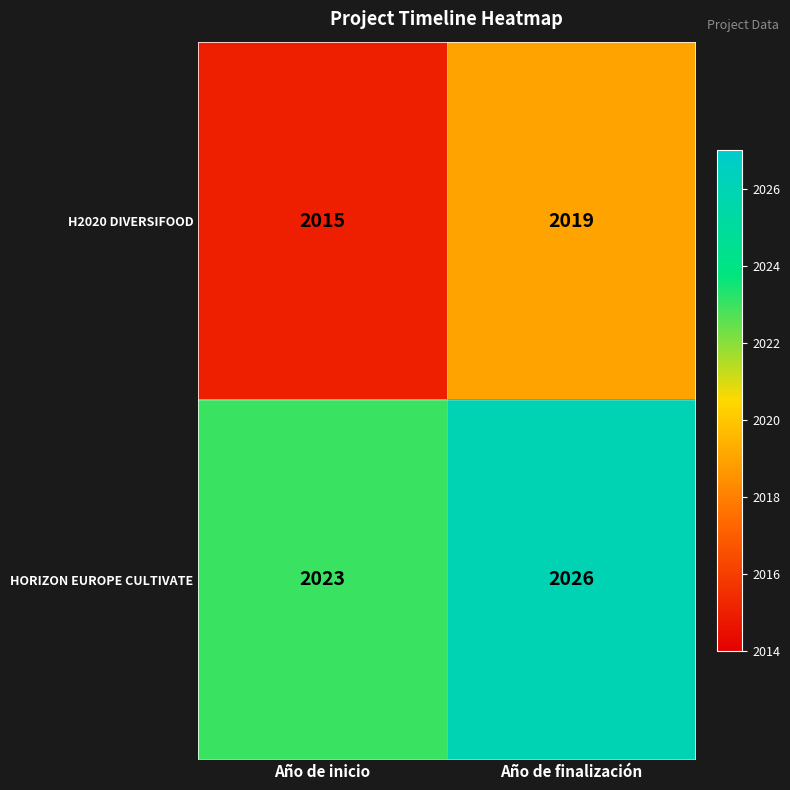

What is the difference between the maximum and minimum values in the HORIZON EUROPE CULTIVATE series?

3